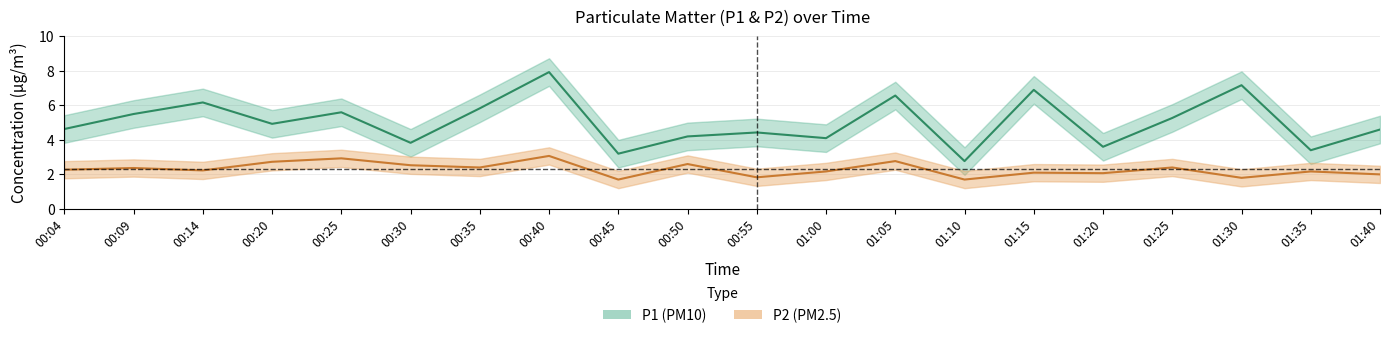

What is the lowest value of the P2 series?

1.7